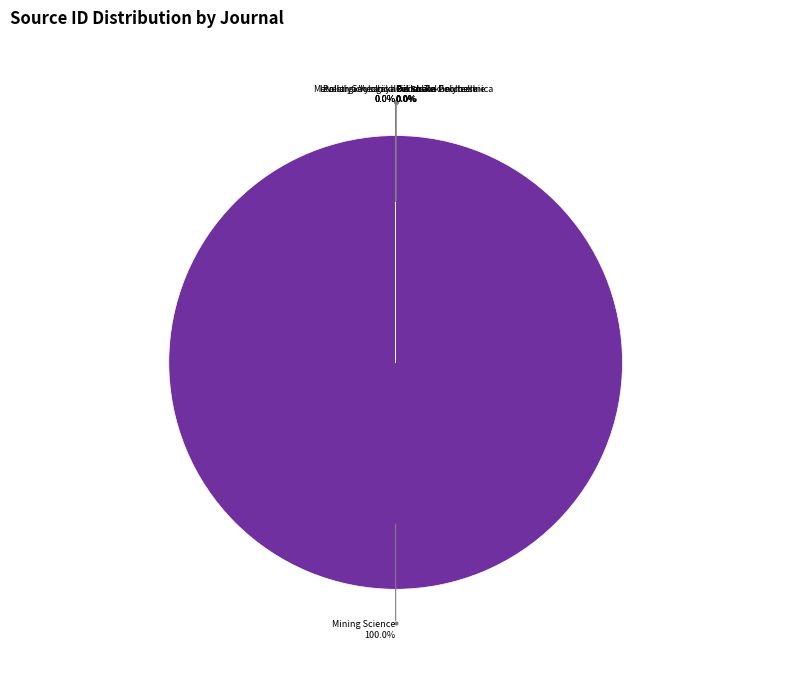

How many slices are in this pie chart?

8